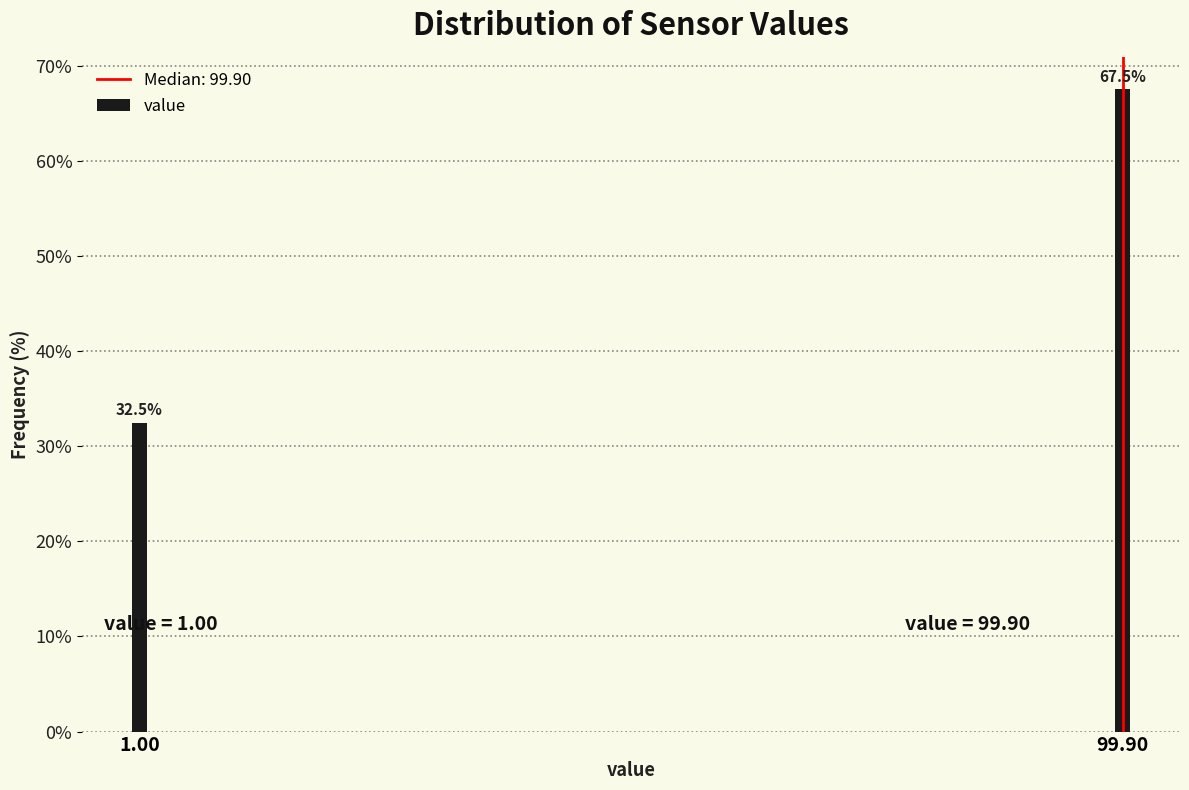

Reading right to left, list all the values displayed in this chart.

99.90=67.5	1.00=32.5